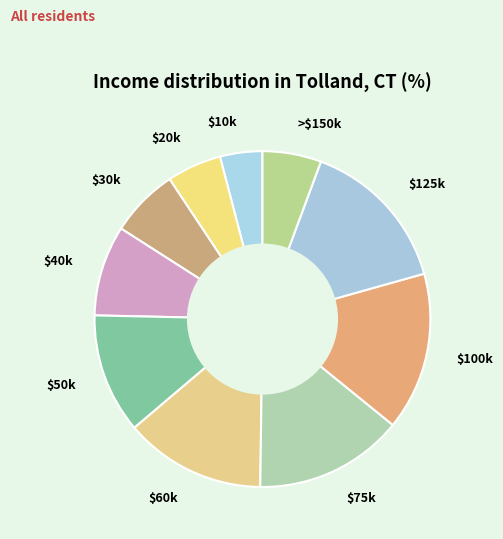

Does $50k represent more than half of the total?

No